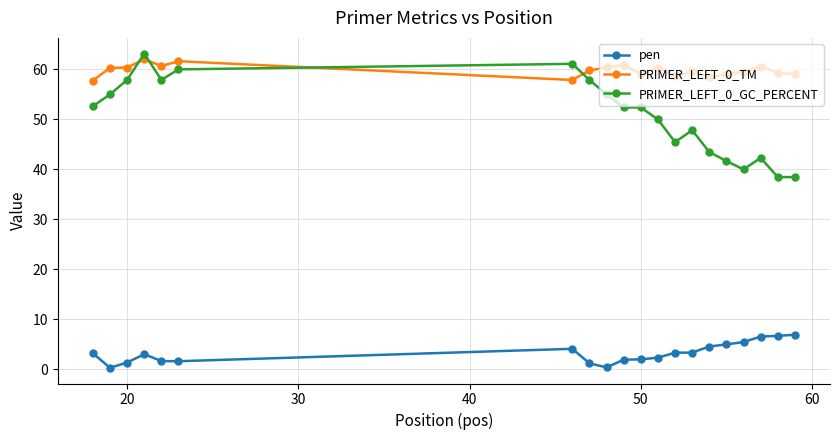

What is the maximum value shown in the chart?

63.2